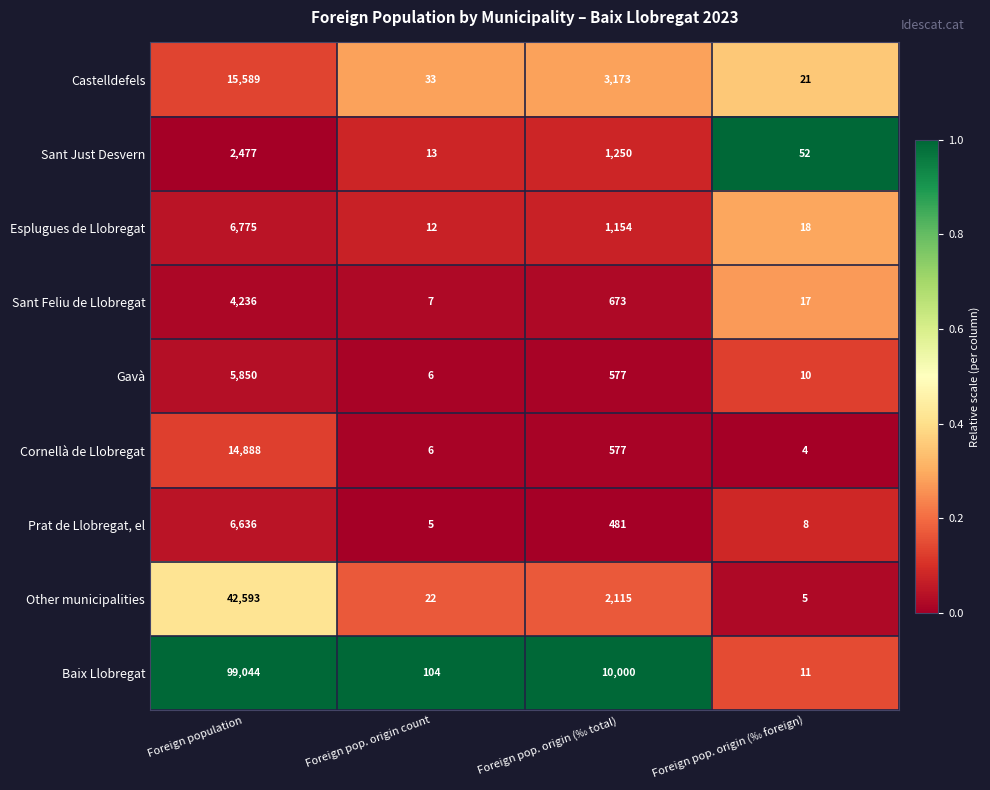

What is the difference between the highest and lowest values at Foreign pop. origin (‰ total)?

9519